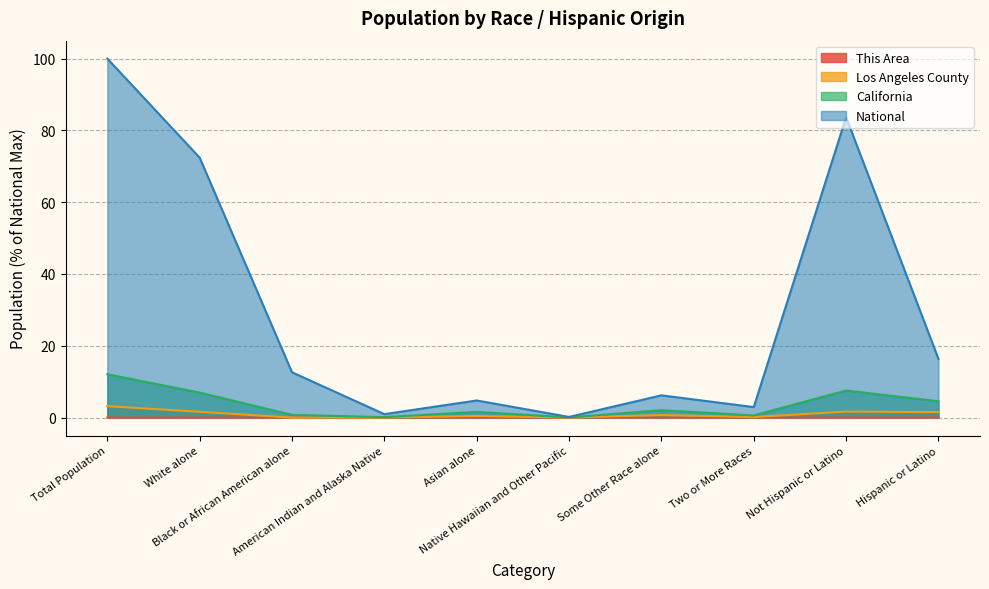

Is the value of This Area at Some Other Race alone greater than the value of National at Black or African American alone?

No